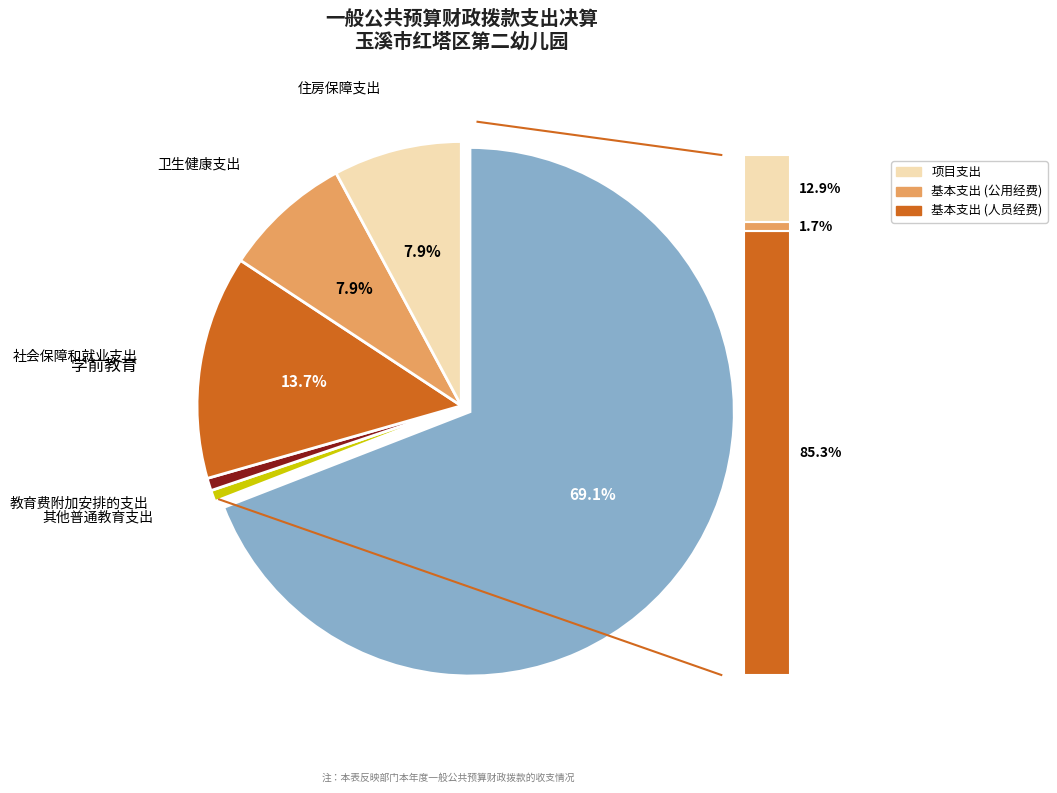

Is it true that 住房保障支出 is 16% of the pie?

False